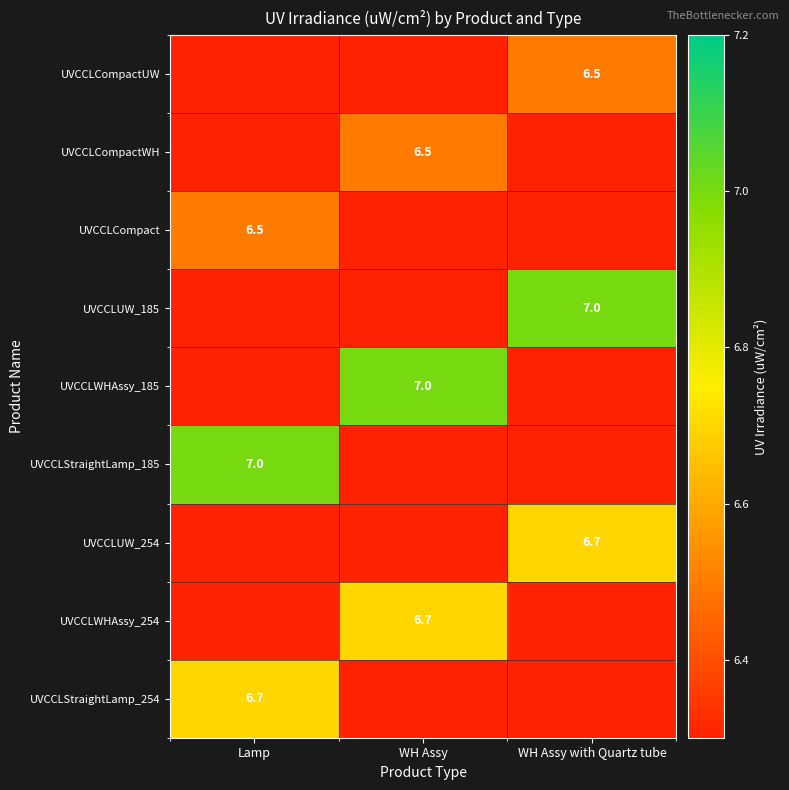

Is it true that UVCCLStraightLamp_254 equals 6.7 at Lamp?

True